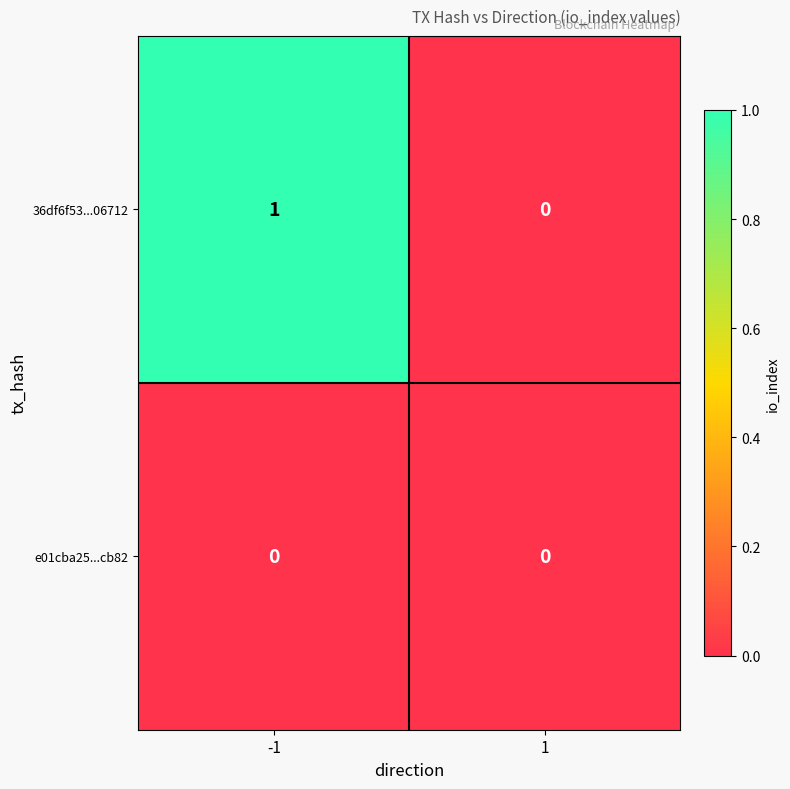

What is the greatest value displayed?

1